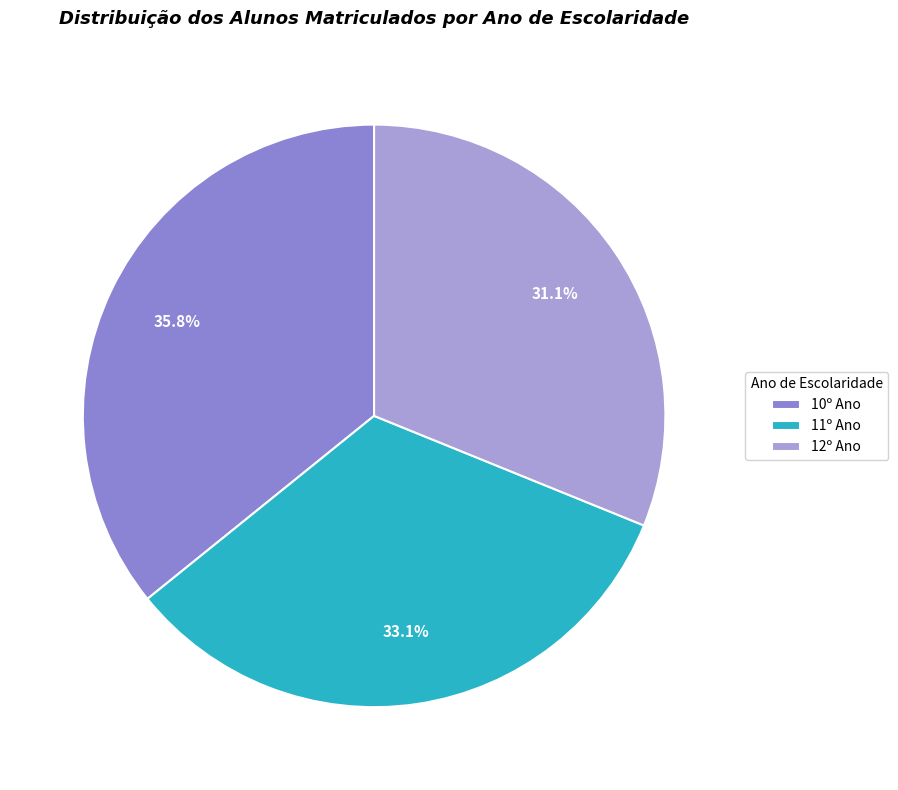

To the nearest percent, what portion does 10º Ano represent?

36%